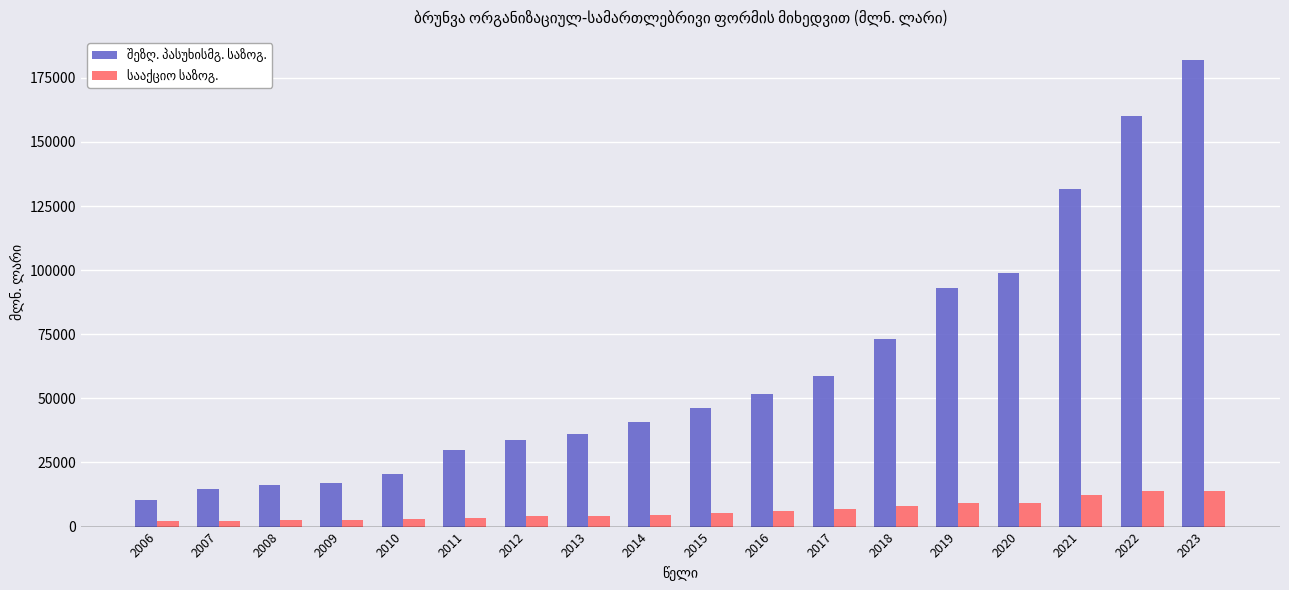

How many categories are shown in the chart?

18